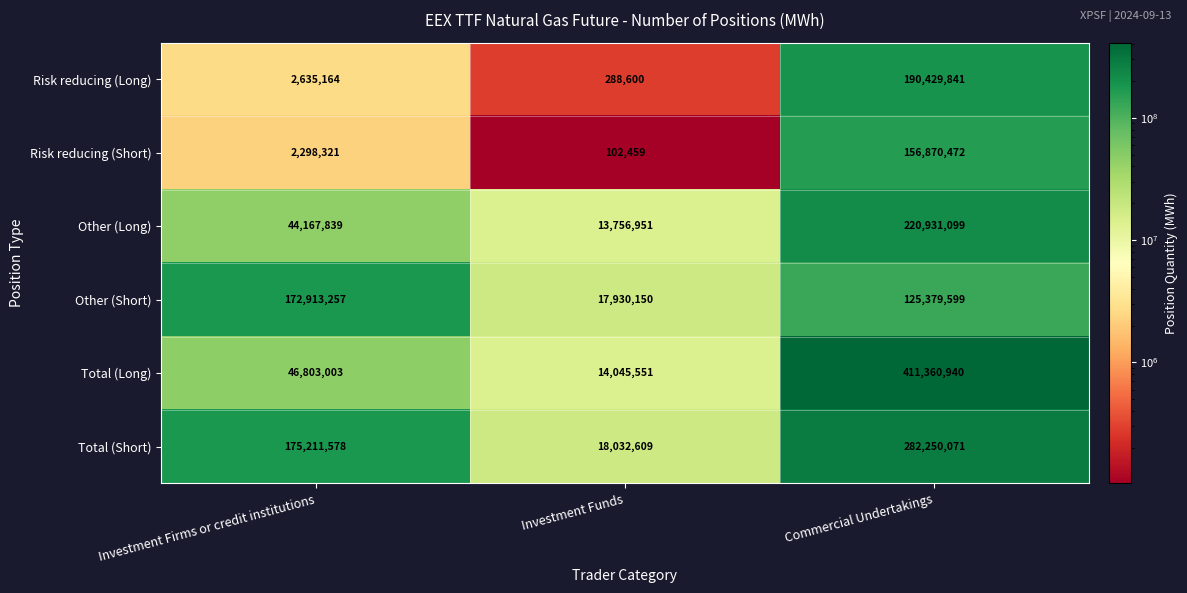

Reading left to right, extract all data points from this chart.

Risk reducing (Long): 2635164	288600	190429841
Risk reducing (Short): 2298321	102459	156870472
Other (Long): 44167839	13756951	220931099
Other (Short): 172913257	17930150	125379599
Total (Long): 46803003	14045551	411360940
Total (Short): 175211578	18032609	282250071